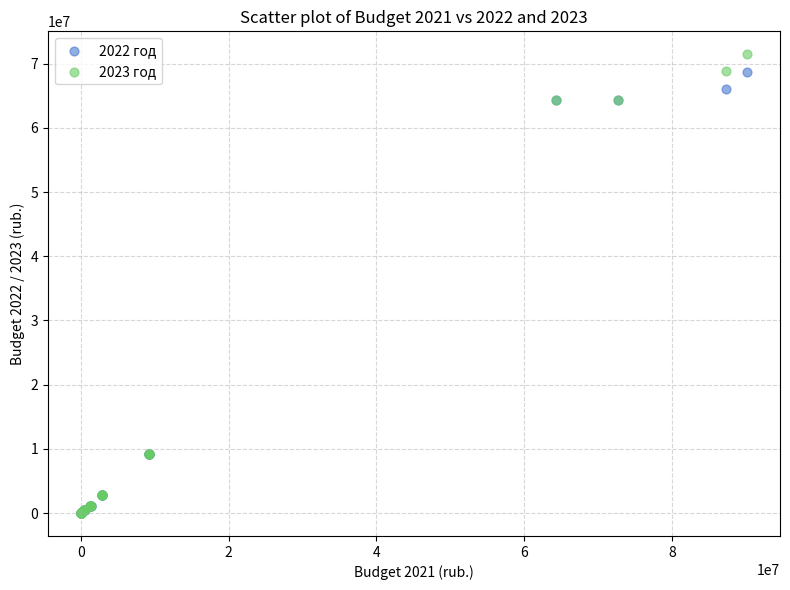

Which series contains the highest Y value?

2023 год